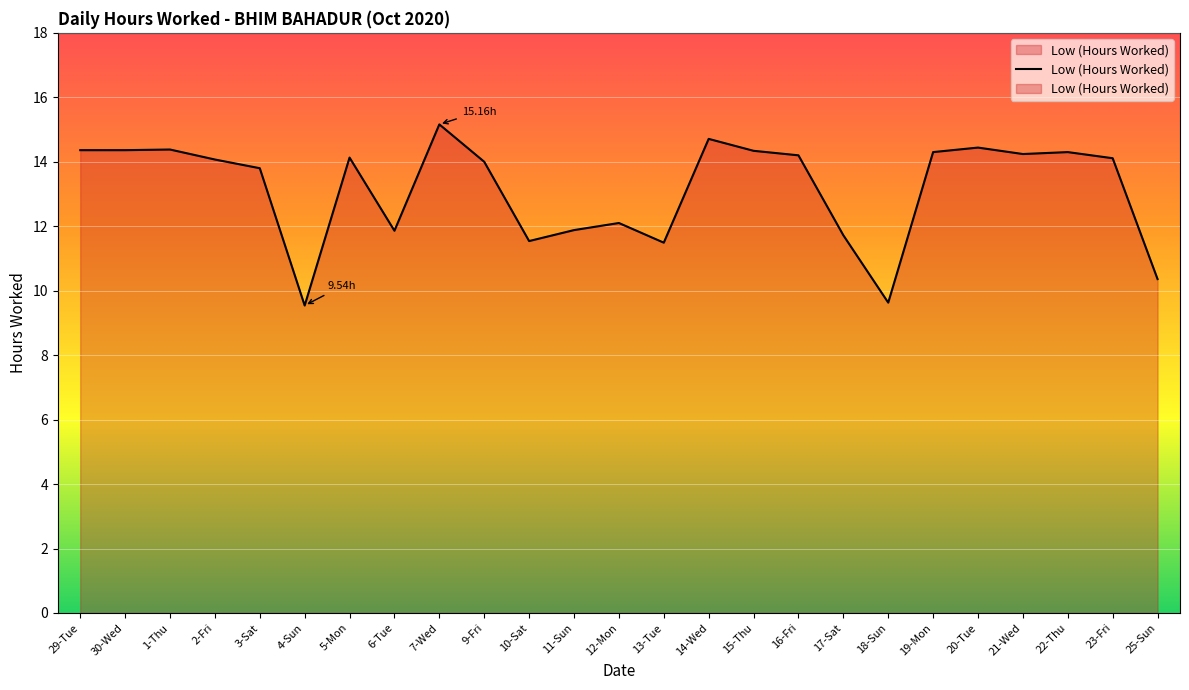

What position from the left is 10-Sat?

11